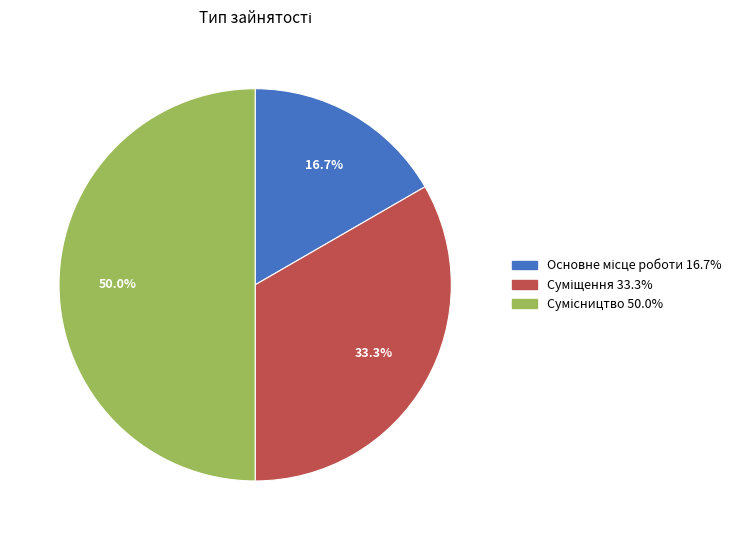

Which has a higher value, Суміщення or Основне місце роботи?

Суміщення